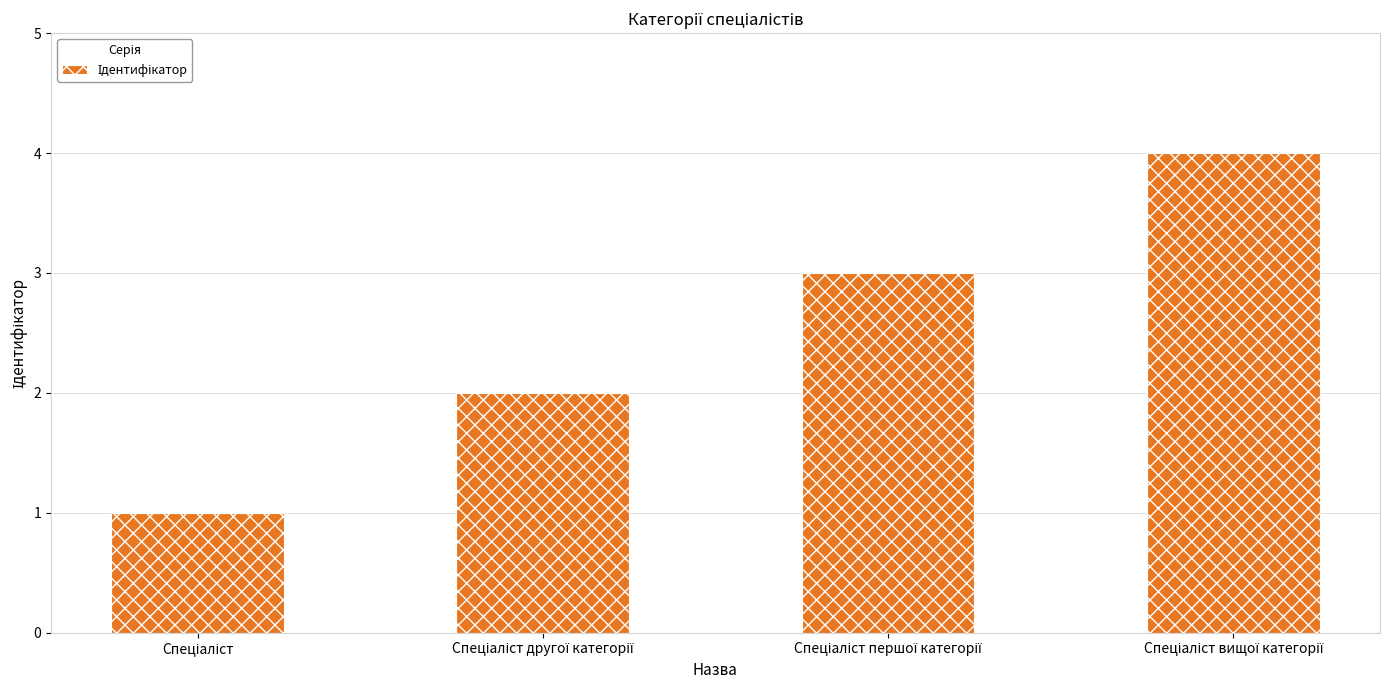

What is the sum of all values?

10